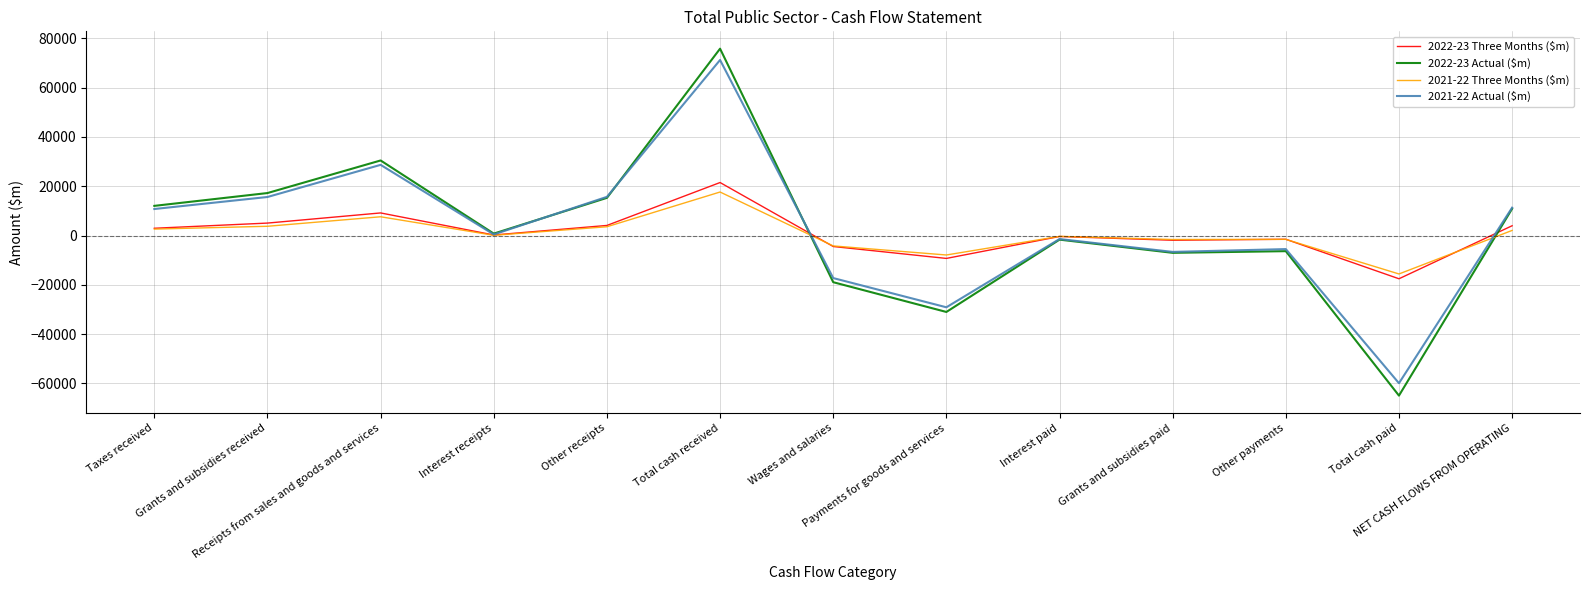

What is the sum of all 2022-23 Actual ($m) values?

32615